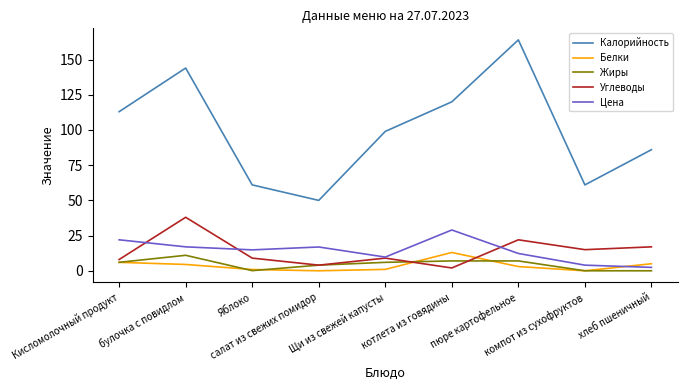

Where do Углеводы and Цена first cross each other?

Кисломолочный продукт and булочка с повидлом